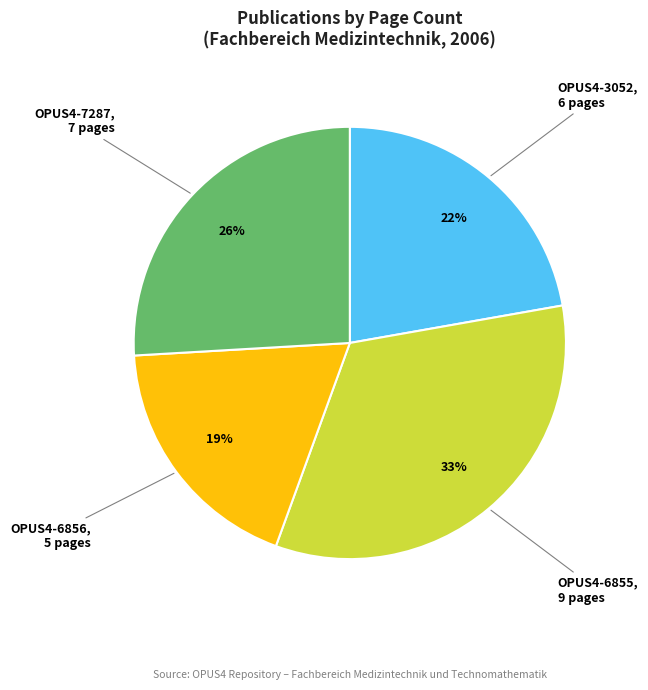

To the nearest percent, what is the average slice percentage?

25%